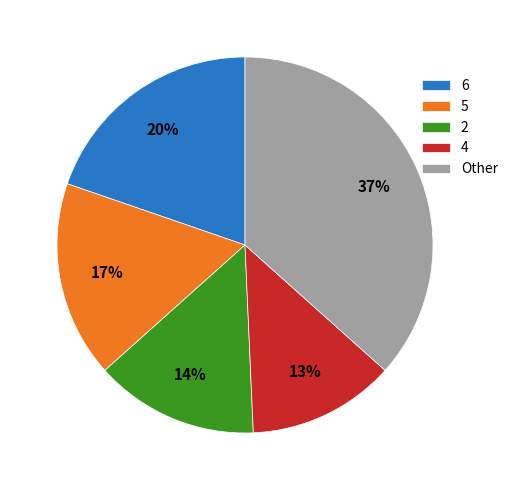

Count the number of slices in the pie.

5